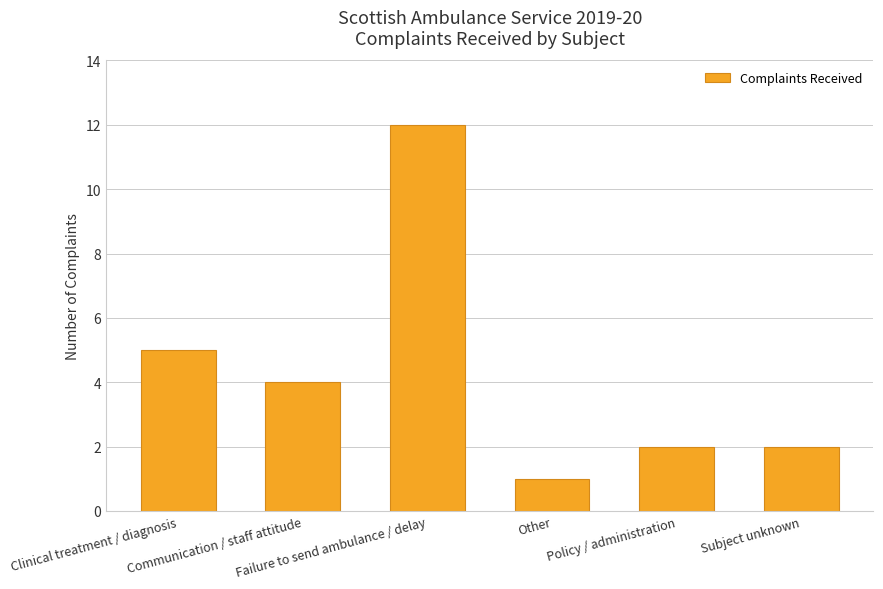

Which label corresponds to the largest value in the chart?

Failure to send ambulance / delay